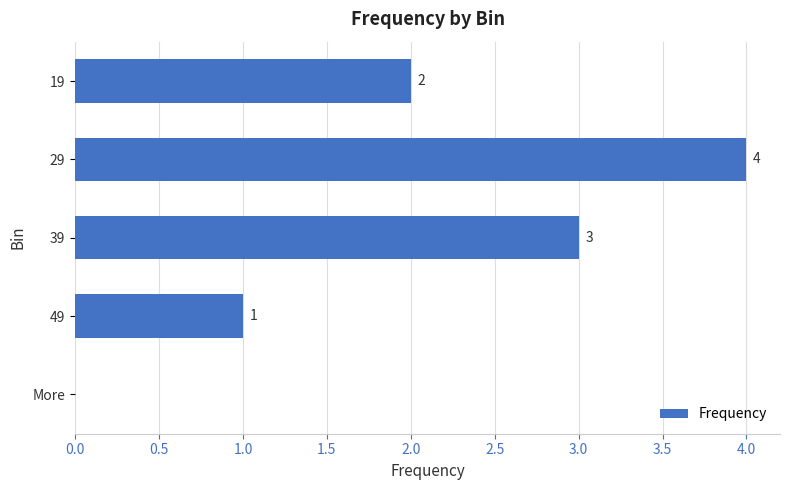

What value does the data have at 39?

3